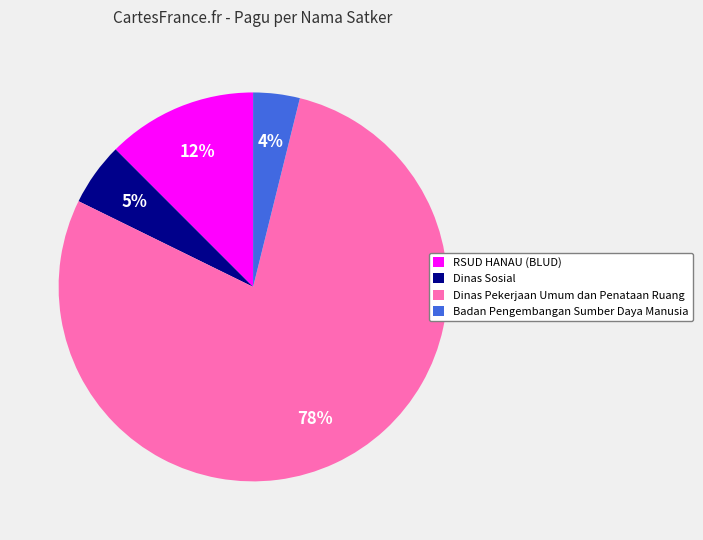

Which has a higher value, Badan Pengembangan Sumber Daya Manusia or Dinas Pekerjaan Umum dan Penataan Ruang?

Dinas Pekerjaan Umum dan Penataan Ruang